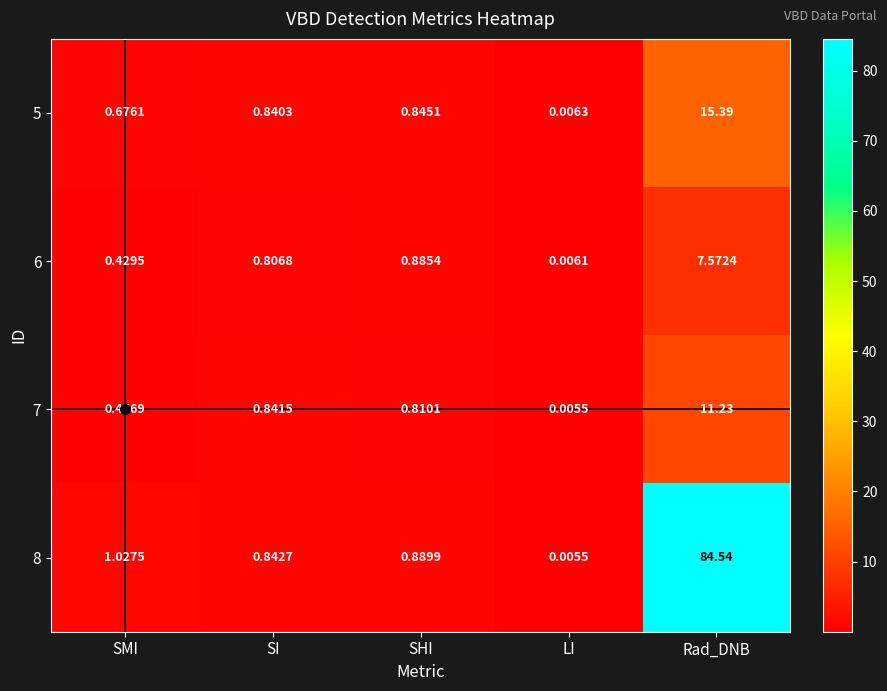

At which category is the sum across all series the highest?

Rad_DNB